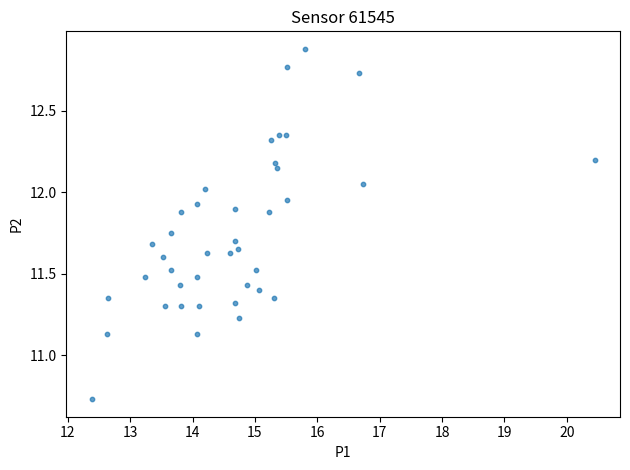

What is the range of X values (max minus min)?

8.1